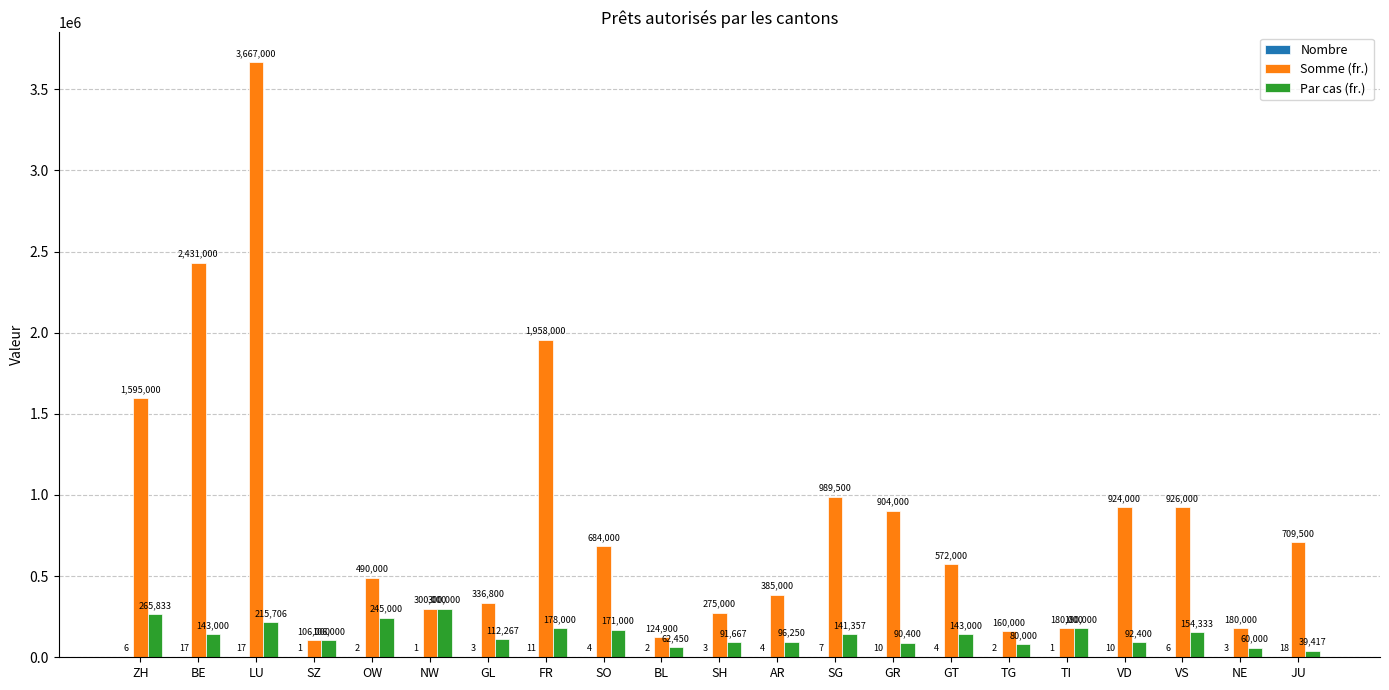

What is the total value across all series at SH?

366670